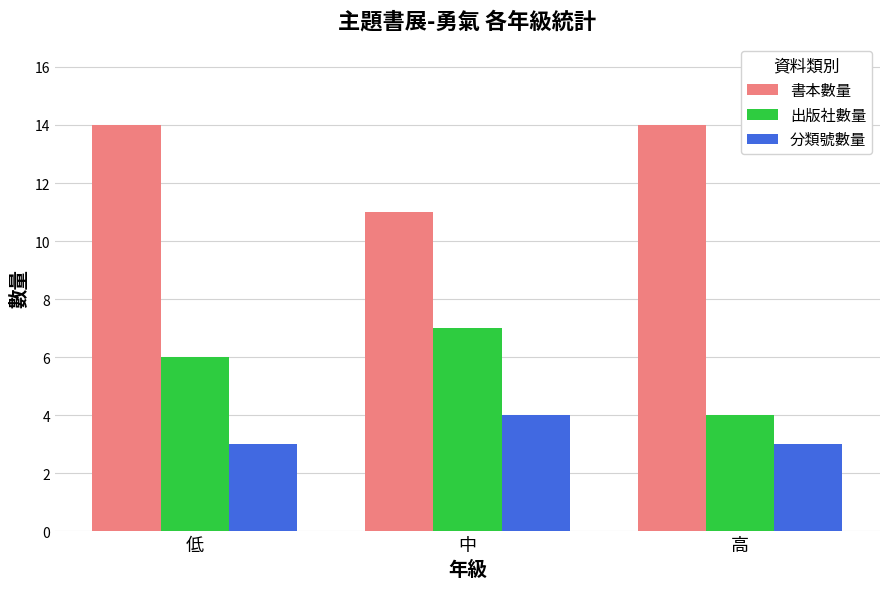

What is the approximate value of 出版社數量 at 中?

7